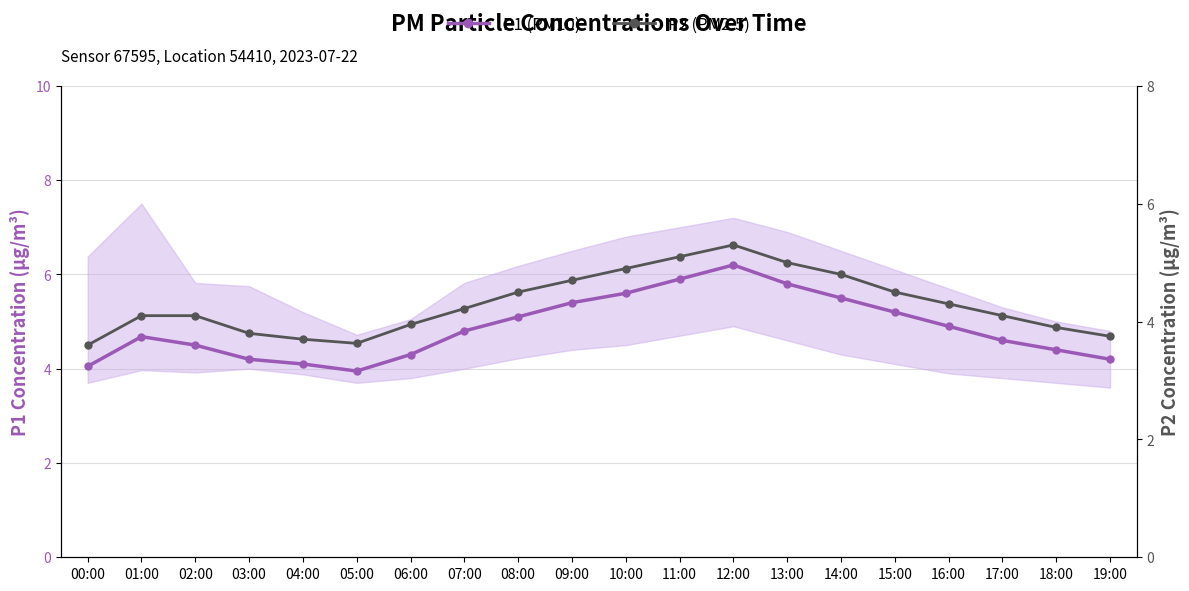

Where is the first local maximum for P2 (PM2.5)?

12:00